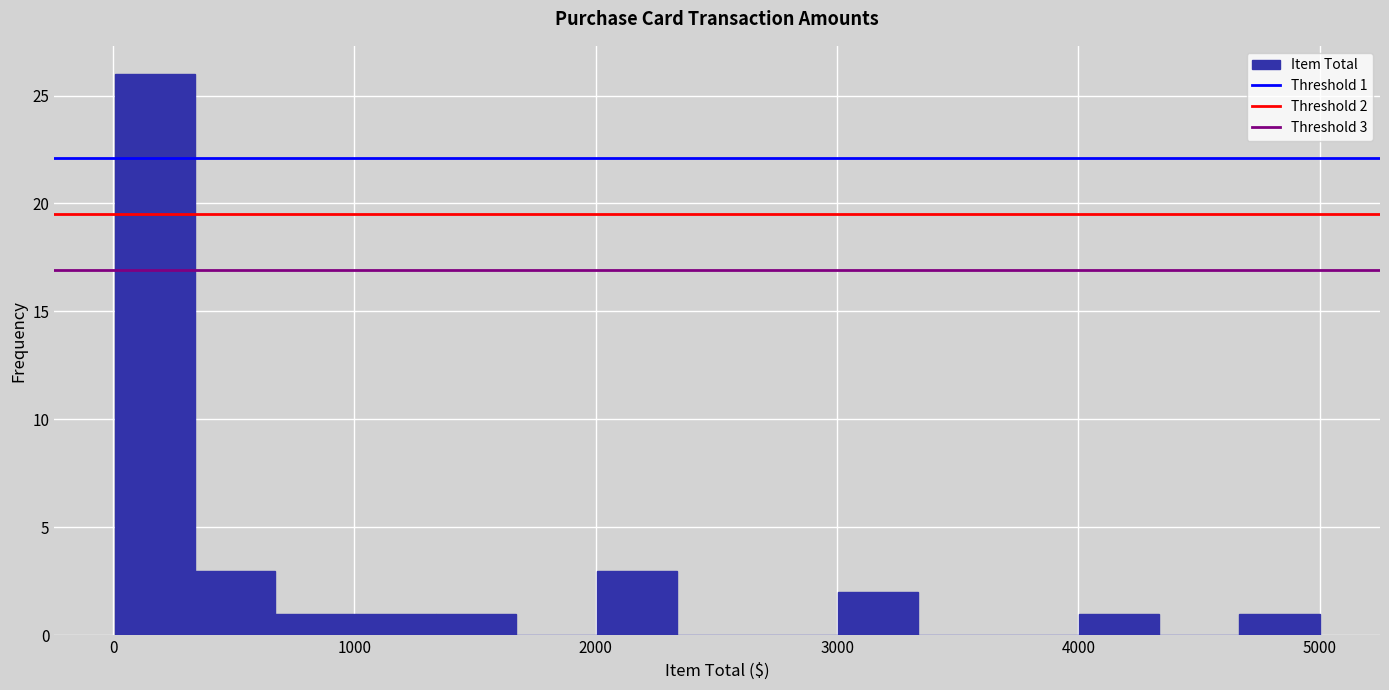

Read against the x-axis, roughly where is the centre of the tallest bar?

200